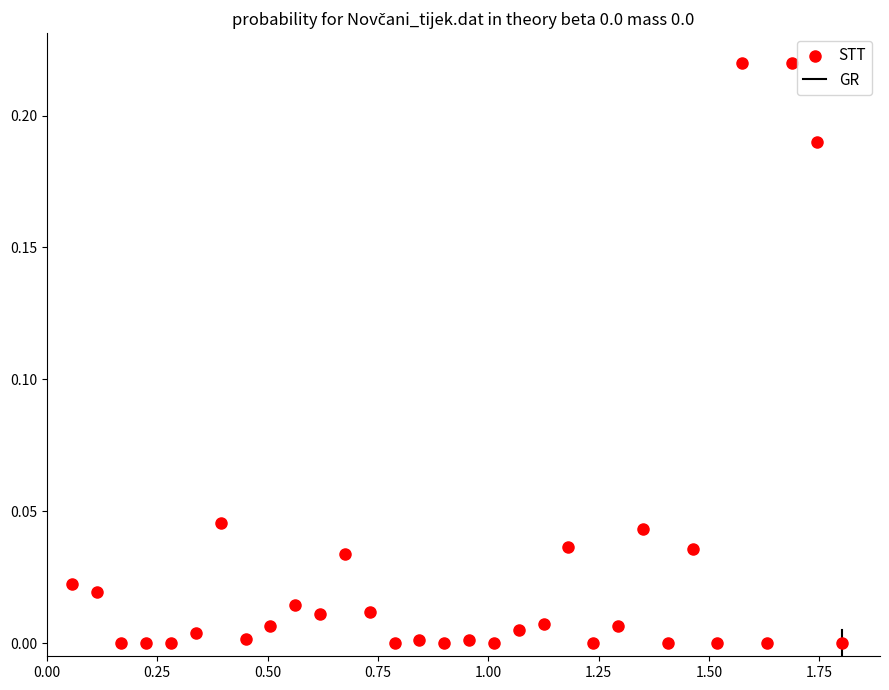

What is the range of X values (max minus min)?

1.7